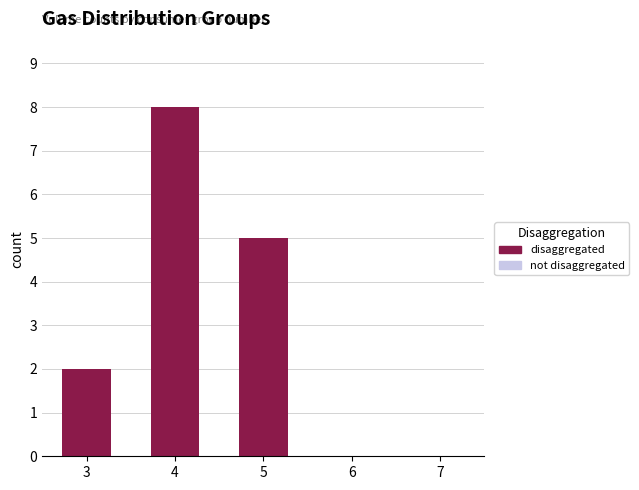

Between 6 and 4, which is larger?

4